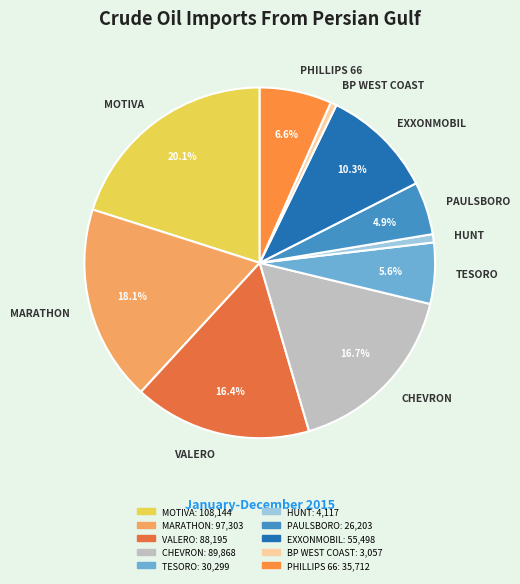

Is the sum of VALERO and BP WEST COAST greater than half?

No